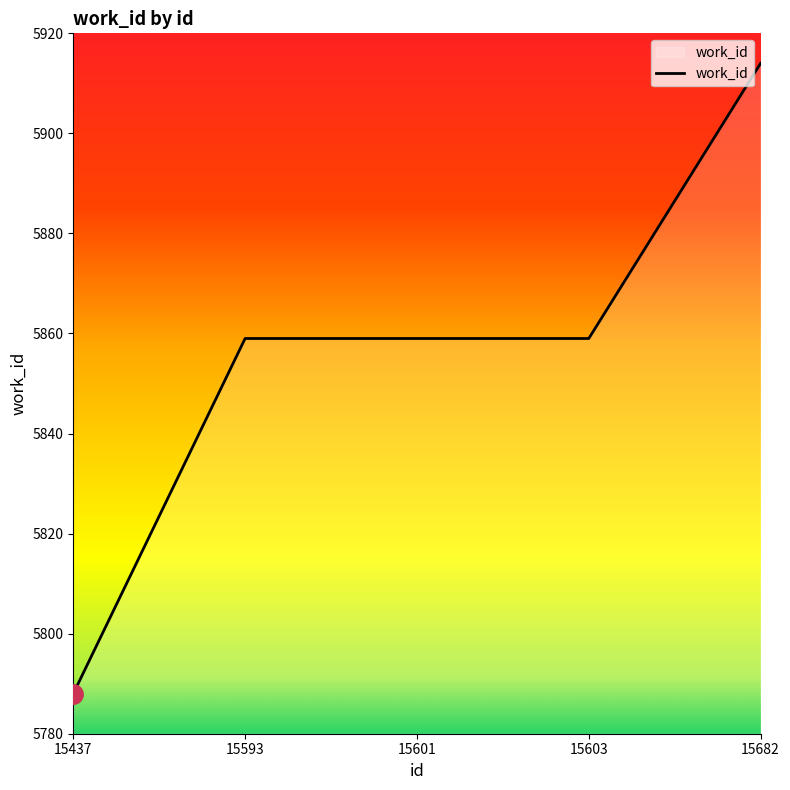

How many lines are shown in the chart?

1